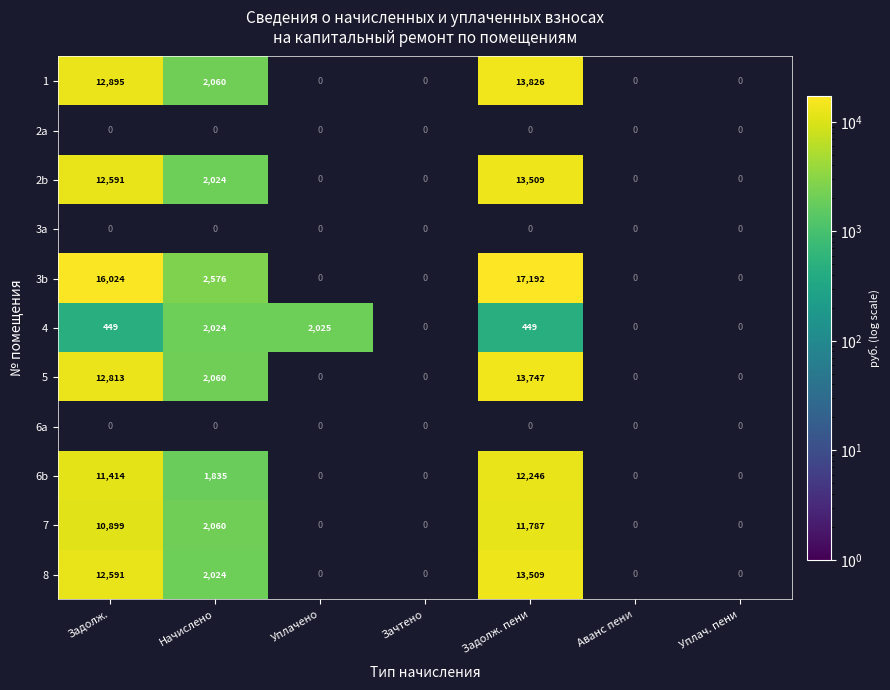

Count the number of data series in this chart.

11